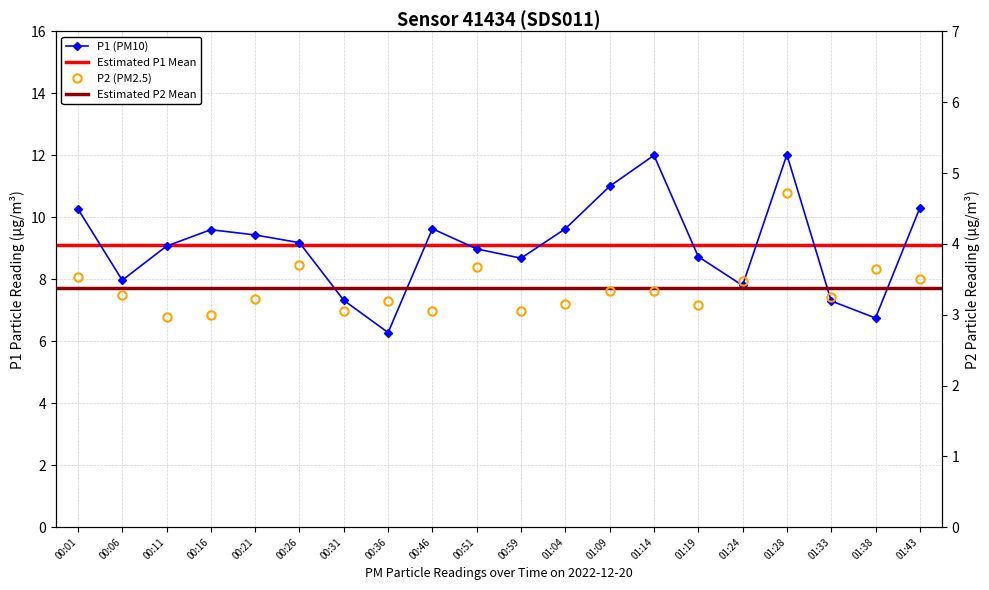

At which label is P2 closest to 3?

00:16